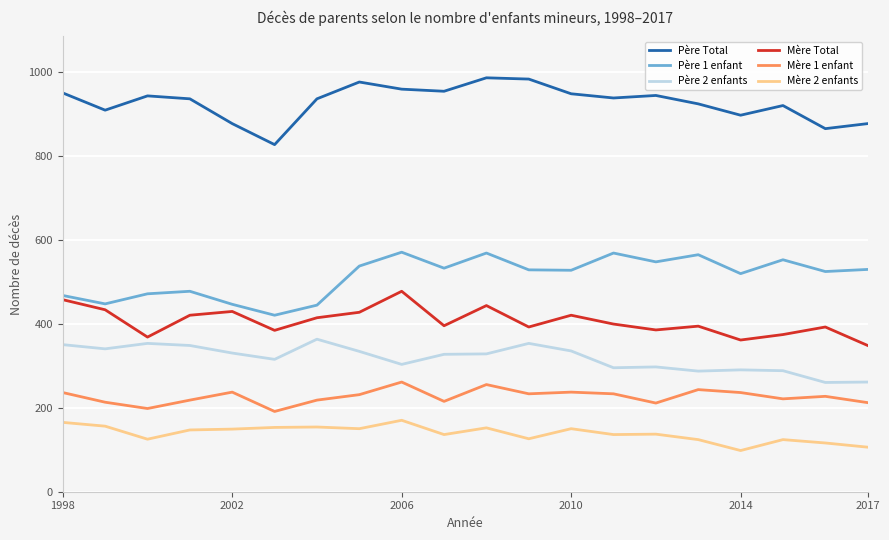

True or false: Mère Total and Mère 1 enfant cross at least once.

False